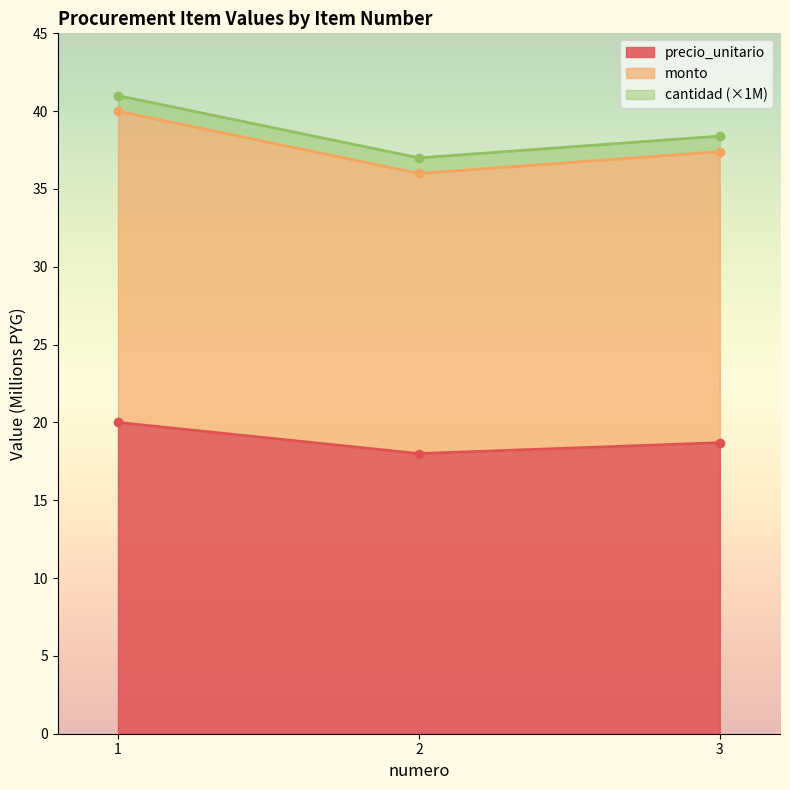

Which has a higher value, 1 or 2?

1